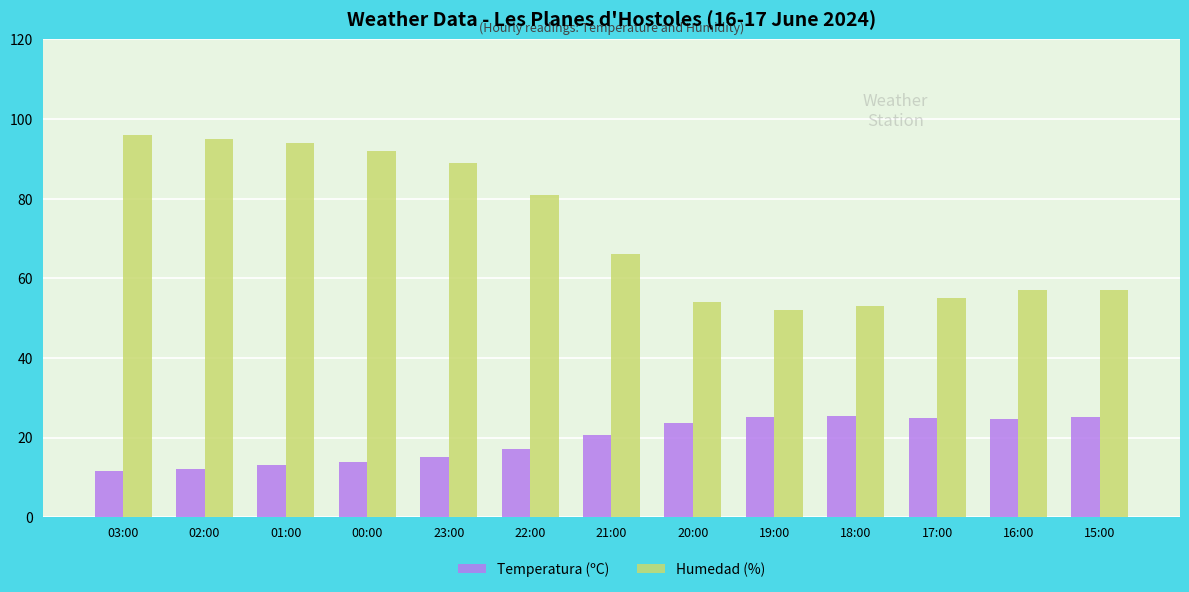

Which series has the largest total across all categories?

Humedad (%)